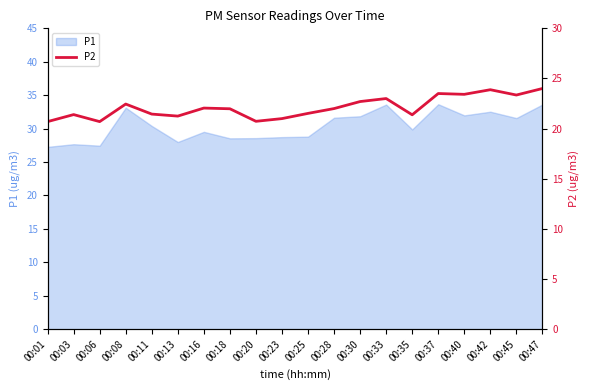

What is the minimum value shown in the chart?

20.7